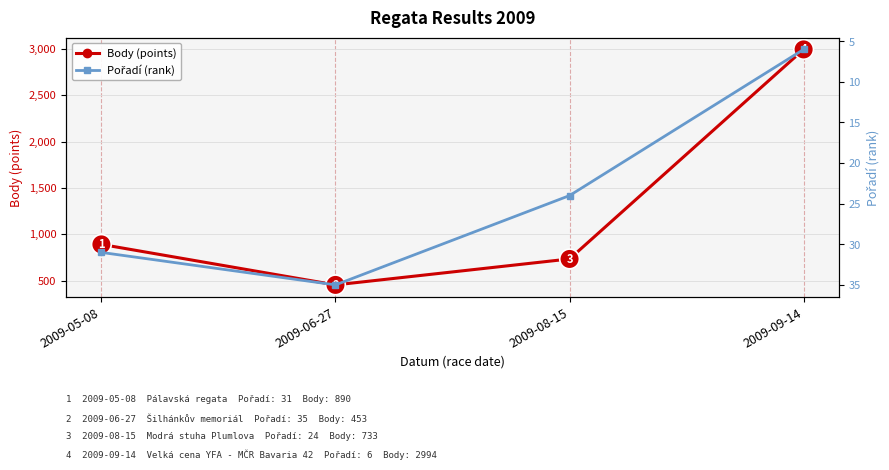

True or false: Body (points) and Pořadí (rank) cross at least once.

False